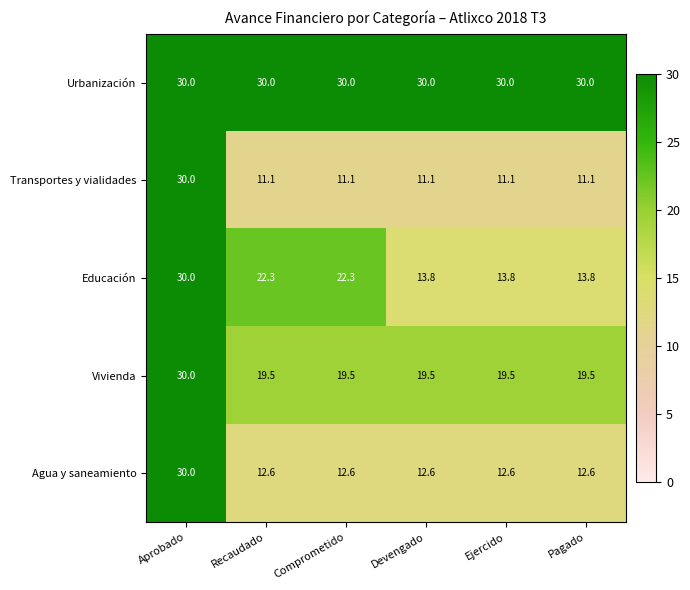

How many distinct data groups are displayed?

5